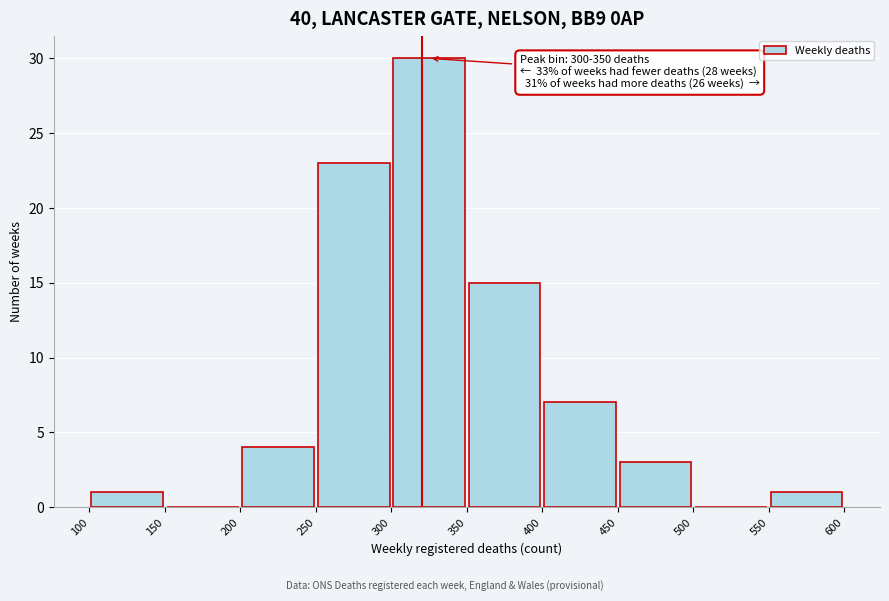

Over which range of the x-axis is the bar tallest?

300 to 350